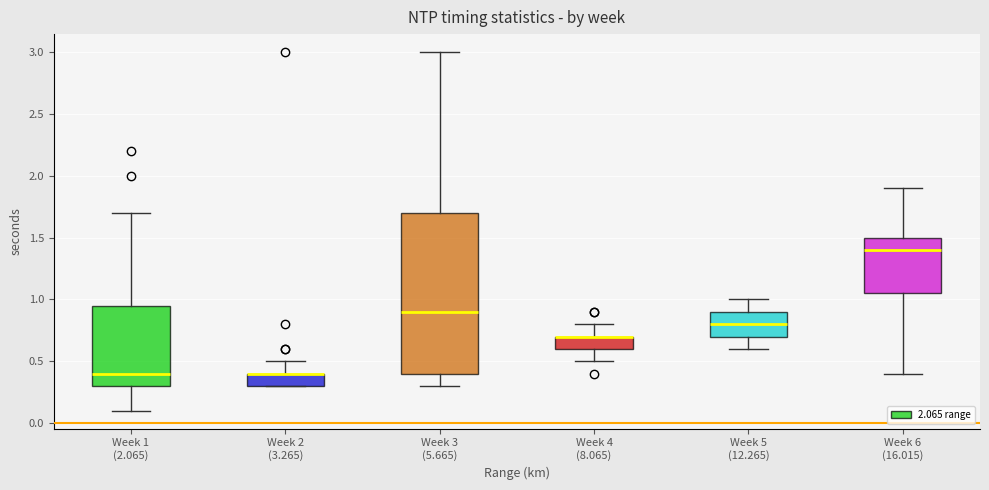

Reading left to right, read every box against the y-axis: the position of its median line, the range the box covers, and the ends of its whiskers. The values are not printed on the chart, so give them approximately, as read against the axis.

Week 1 (2.065): median 0.40, box 0.30 to 0.95, whiskers 0.10 to 1.70
Week 2 (3.265): median 0.40 (drawn on the box's upper edge), box 0.30 to 0.40, whiskers 0.30 to 0.50
Week 3 (5.665): median 0.90, box 0.40 to 1.70, whiskers 0.30 to 3.00
Week 4 (8.065): median 0.70 (drawn on the box's upper edge), box 0.60 to 0.70, whiskers 0.50 to 0.80
Week 5 (12.265): median 0.80, box 0.70 to 0.90, whiskers 0.60 to 1.00
Week 6 (16.015): median 1.40, box 1.05 to 1.50, whiskers 0.40 to 1.90